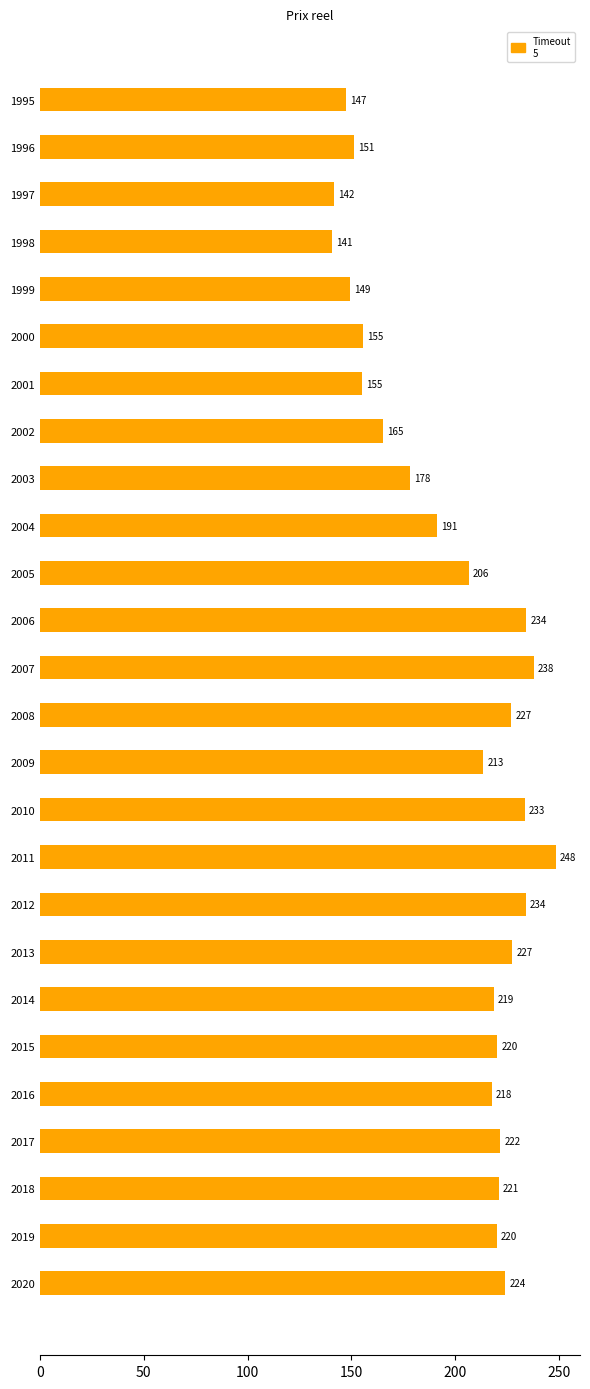

What is the value of the 25th bar from the top?

219.9